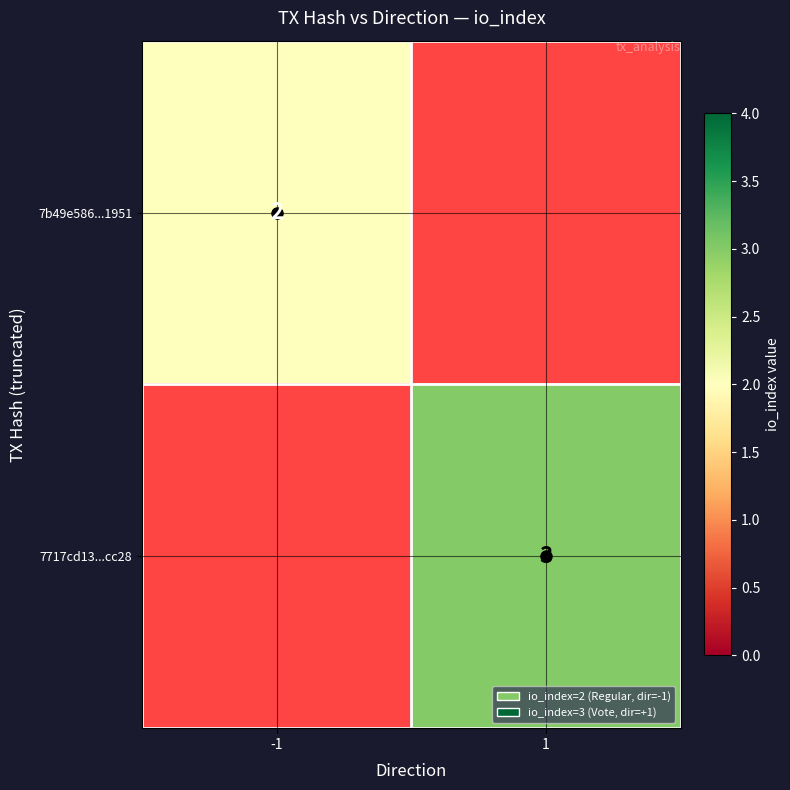

Between -1 and 1, which is larger?

1